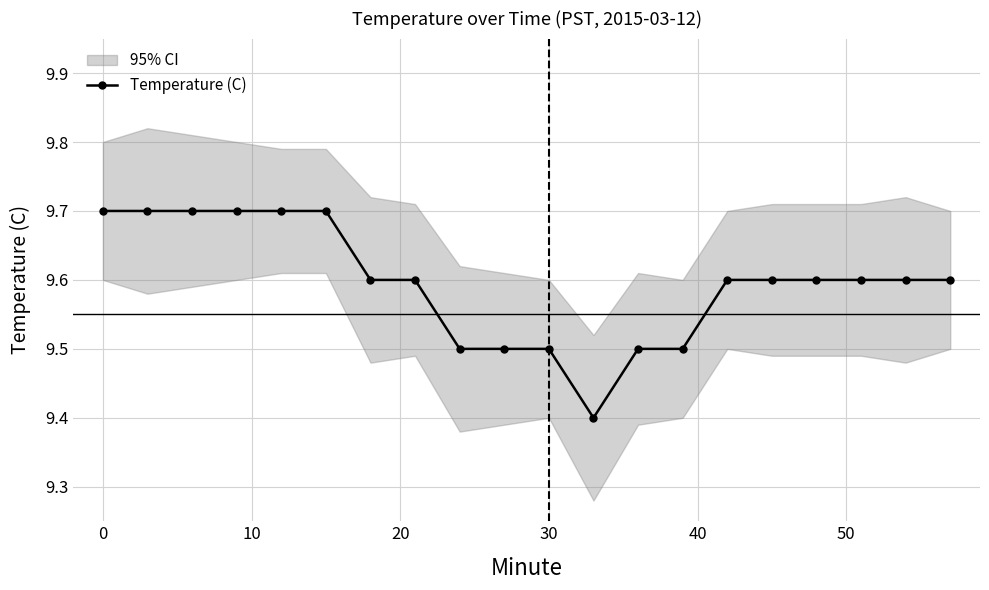

Does the chart have visible grid lines?

Yes